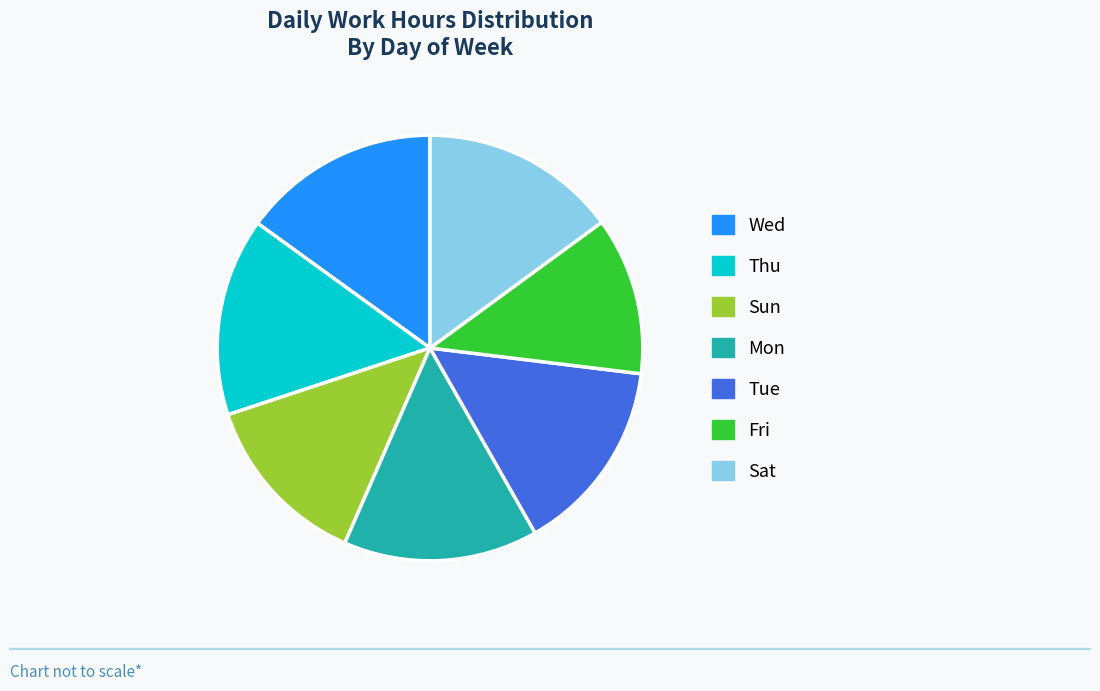

Count the number of slices in the pie.

7